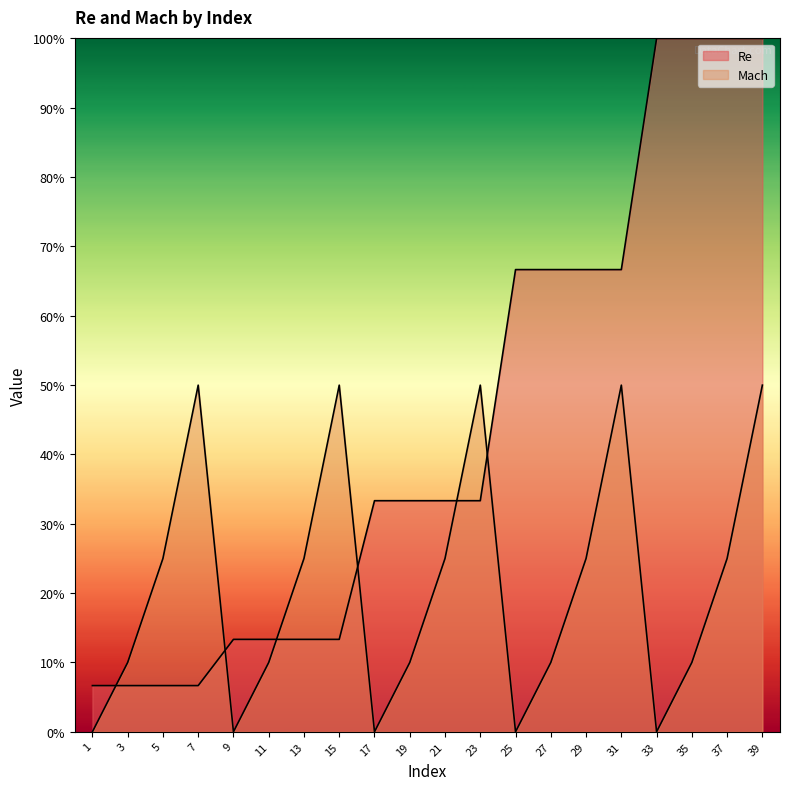

True or false: Mach and Re intersect in this chart.

True